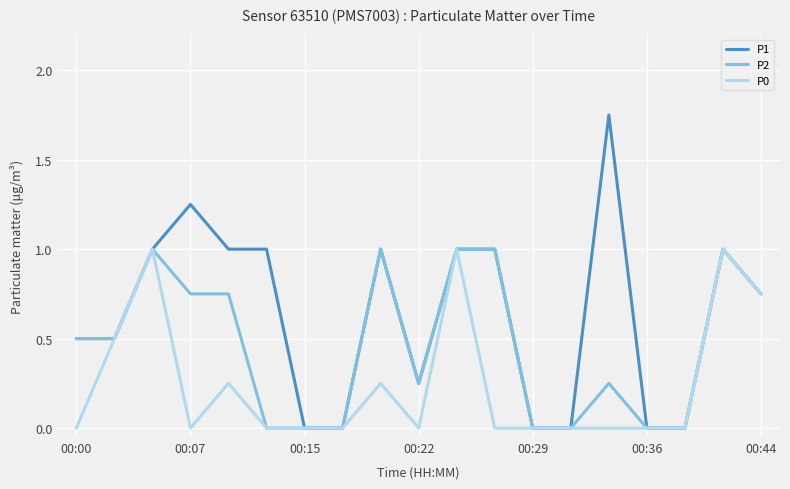

Which series has the largest range (max minus min)?

P1